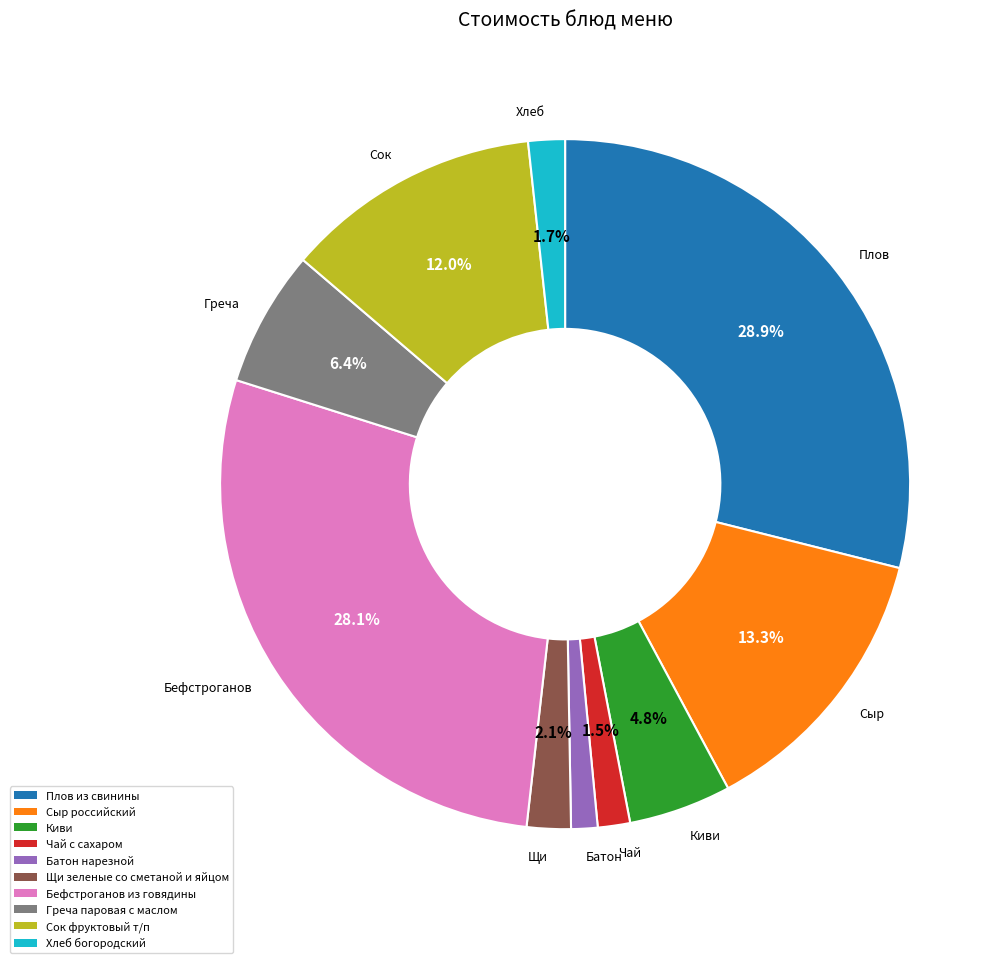

To the nearest percent, what is the difference between the largest and smallest slice percentages?

28%